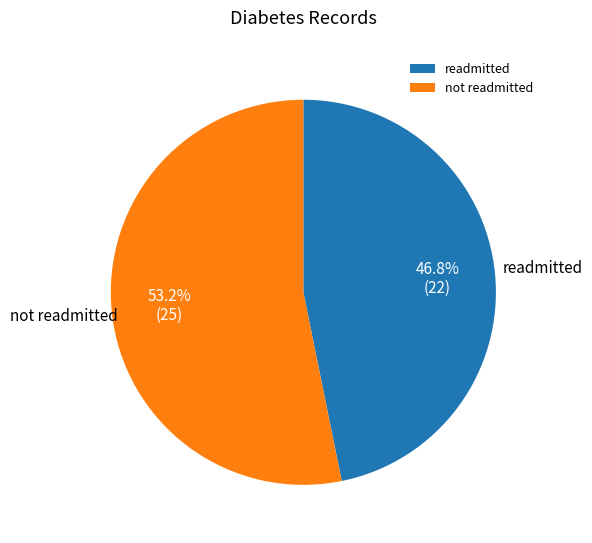

What is the total percentage of readmitted and not readmitted?

100.0%